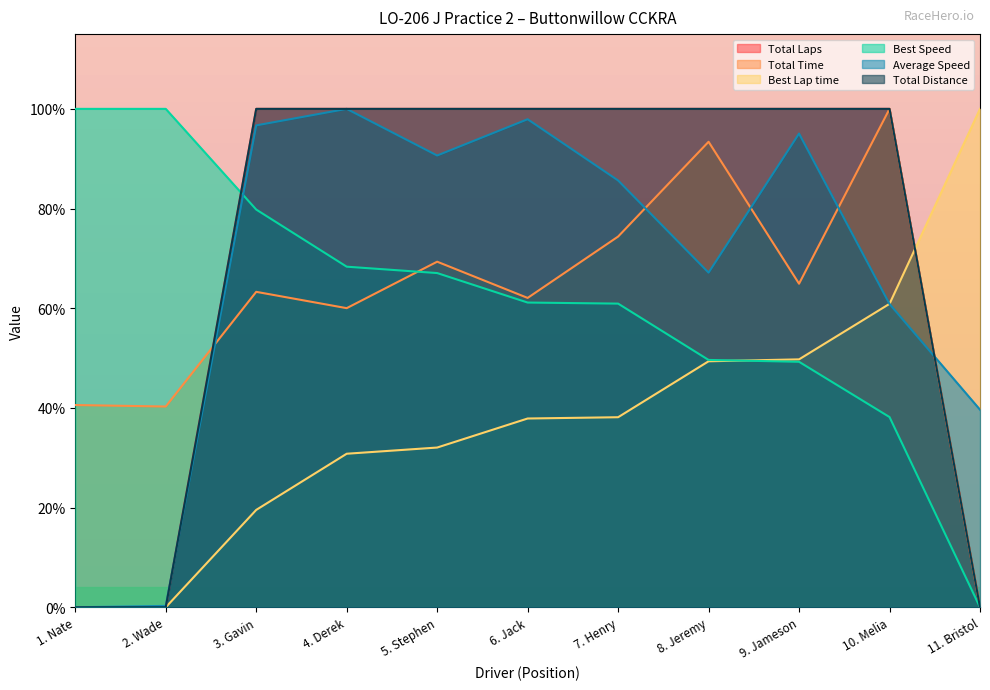

Does the chart have visible grid lines?

No